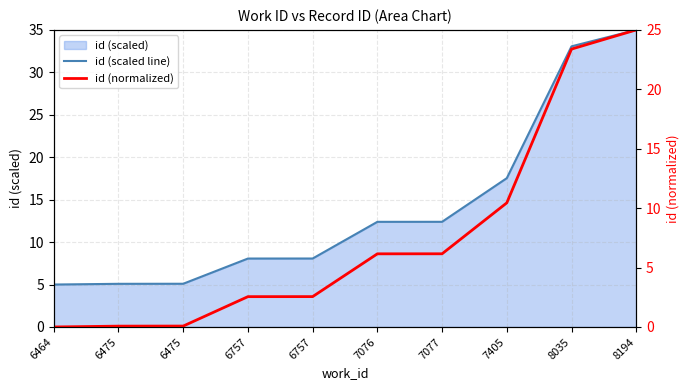

How many distinct data groups are displayed?

2